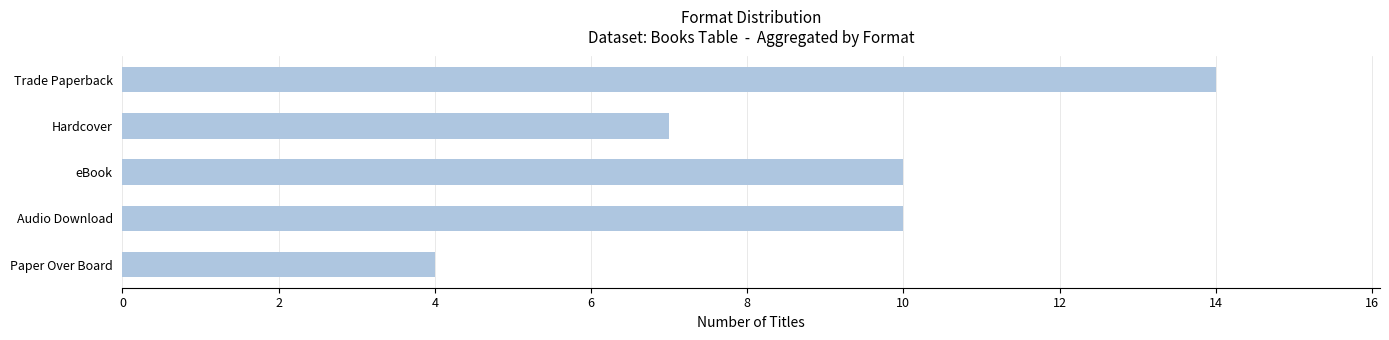

What position from the top is eBook?

3